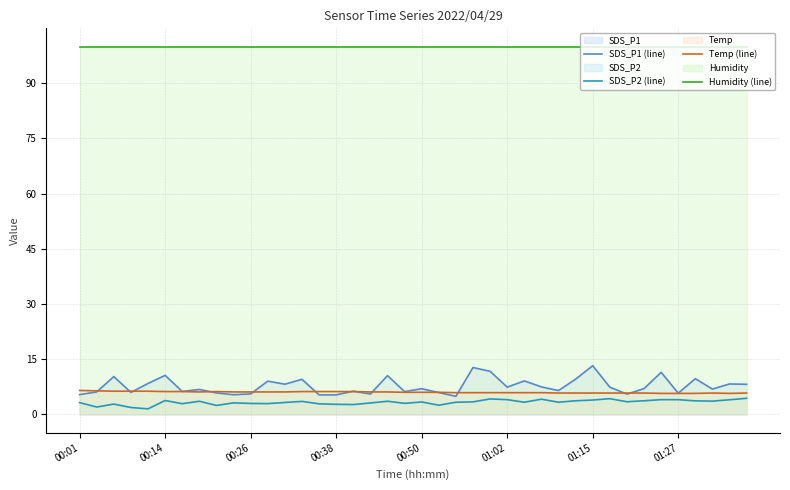

What is the difference between the Temp (line) values at 8 and 19?

0.2